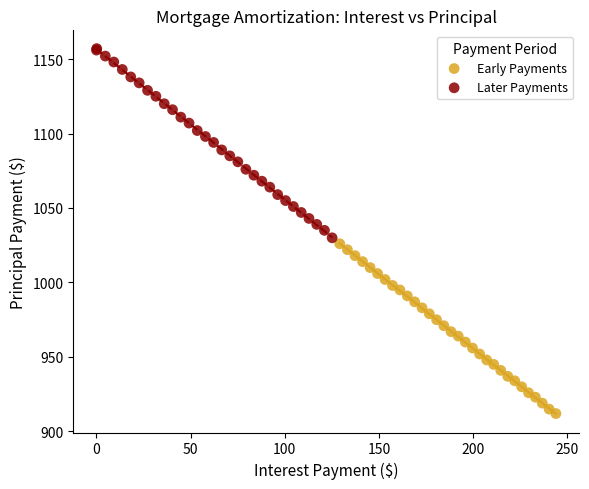

Which series contains the highest Y value?

Later Payments